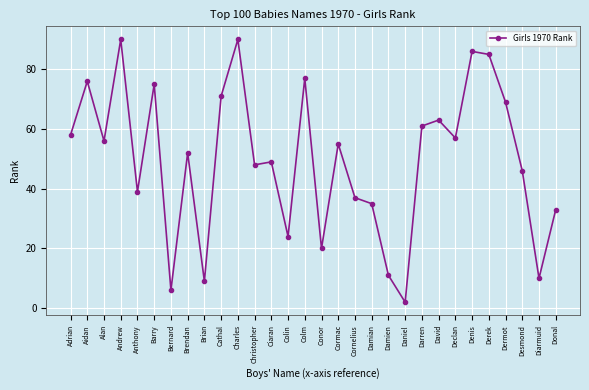

Is it true that the value at Cornelius is 25?

False